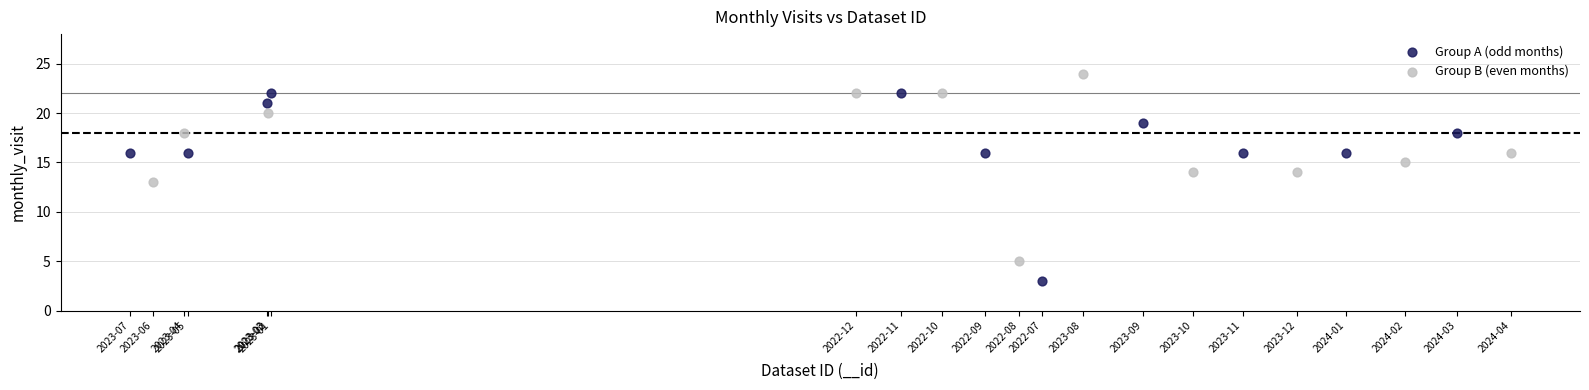

Which series reaches the maximum Y coordinate?

Group B (even months)